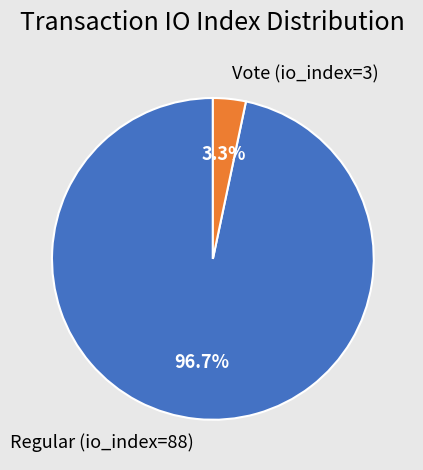

Which slice represents more than half of the pie?

Regular (io_index=88)